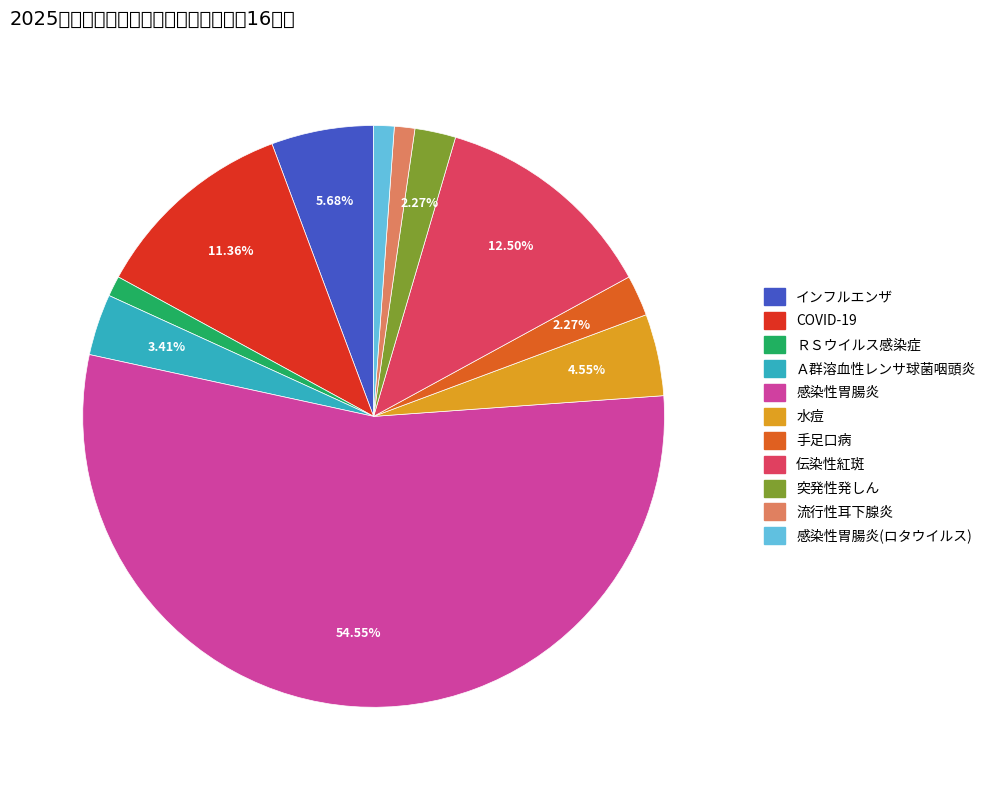

Is there any slice that represents more than half of the pie?

Yes